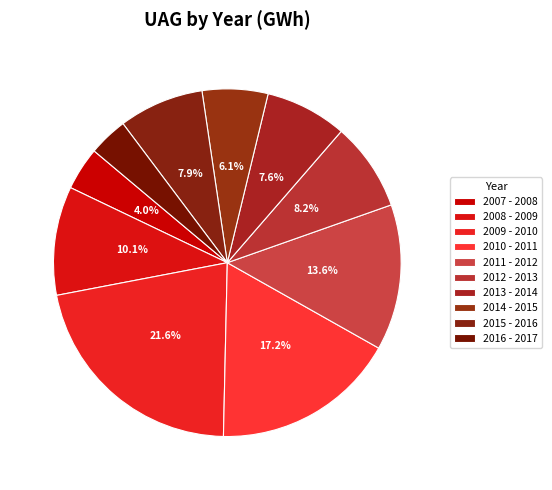

Count the number of slices in the pie.

10